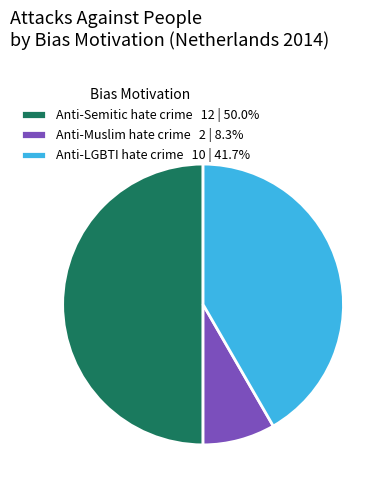

Does Anti-LGBTI hate crime 10 | 41.7% represent more than half of the total?

No